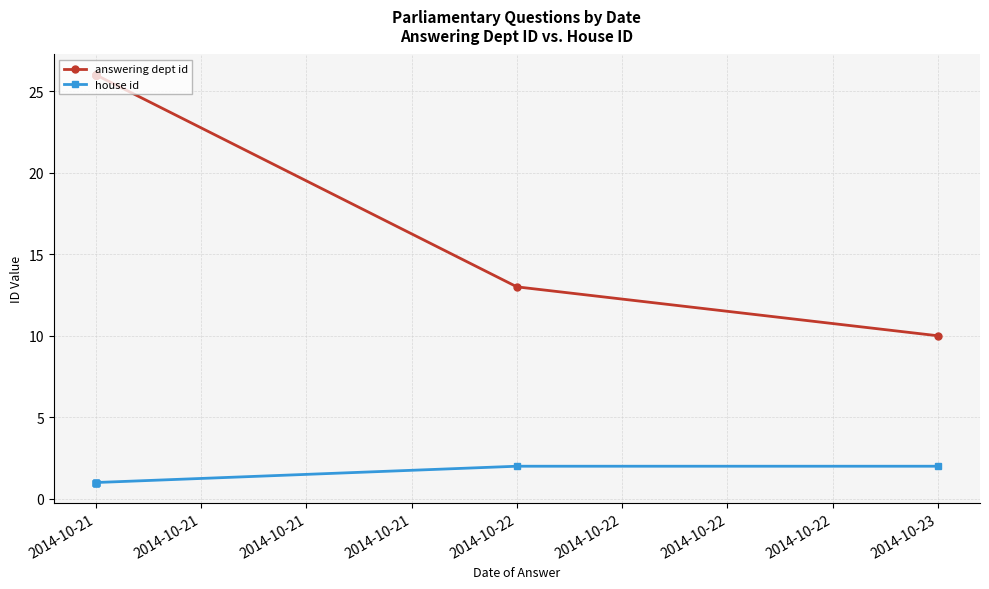

What is the lowest value of the answering dept id series?

10